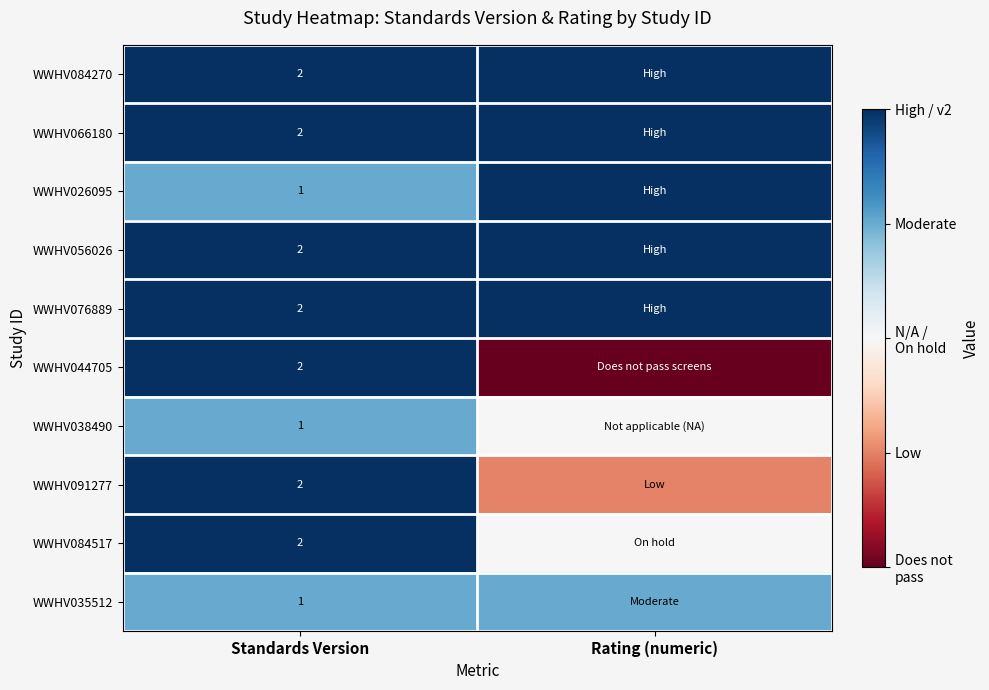

The value of WWHV084517 at Standards Version is 1. True or false?

False